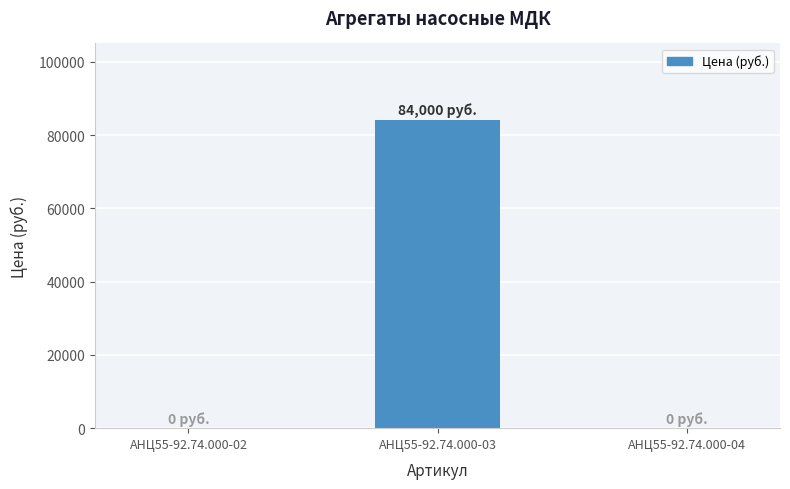

What is the sum of all values?

84000